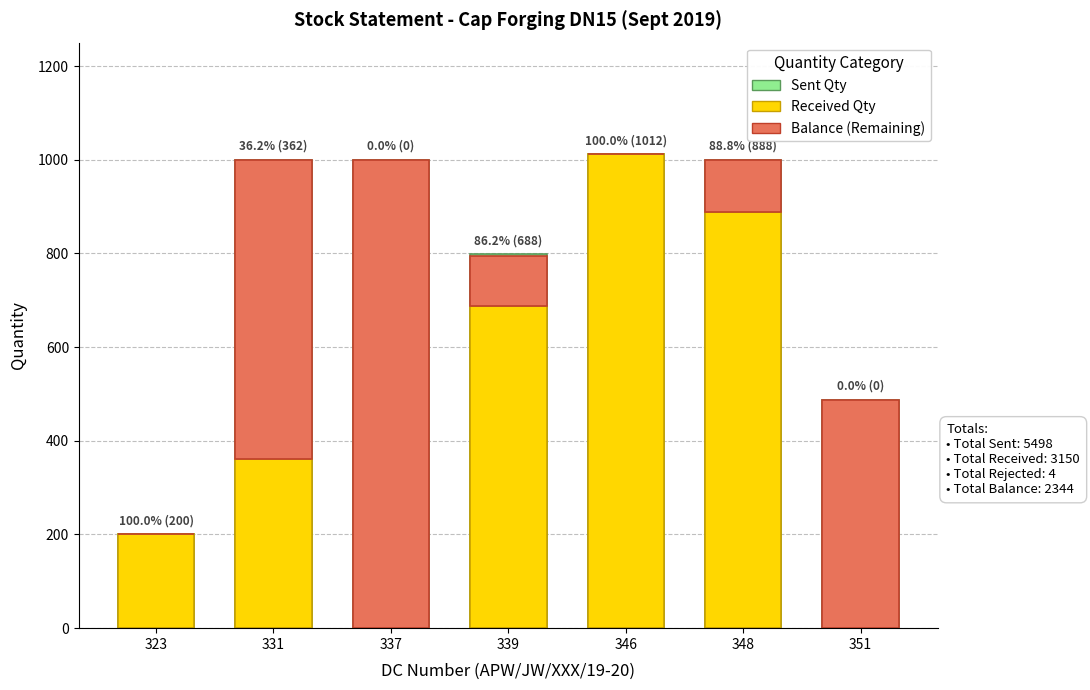

How many Received Qty values are between 0 and 888?

6